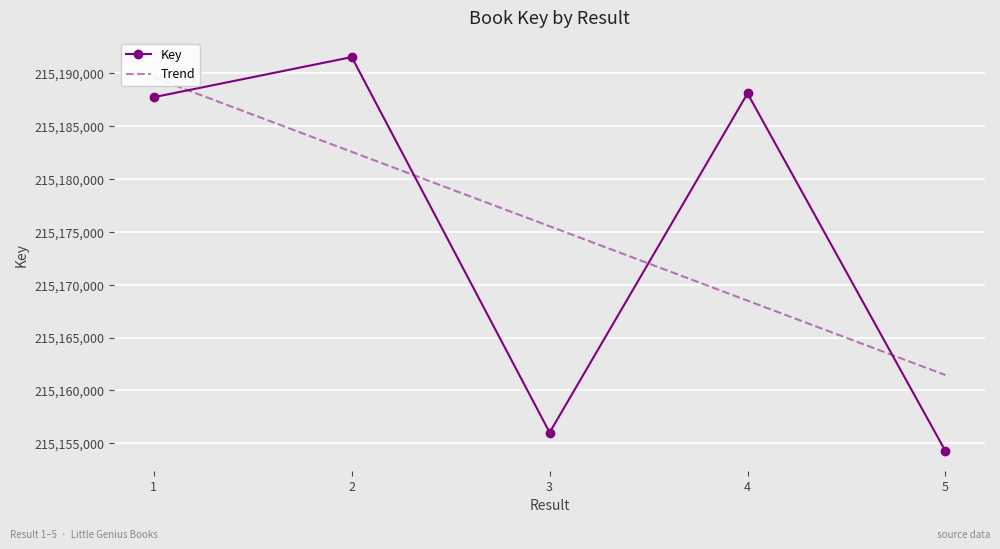

Is it true that the value at 1 is 215187733?

True